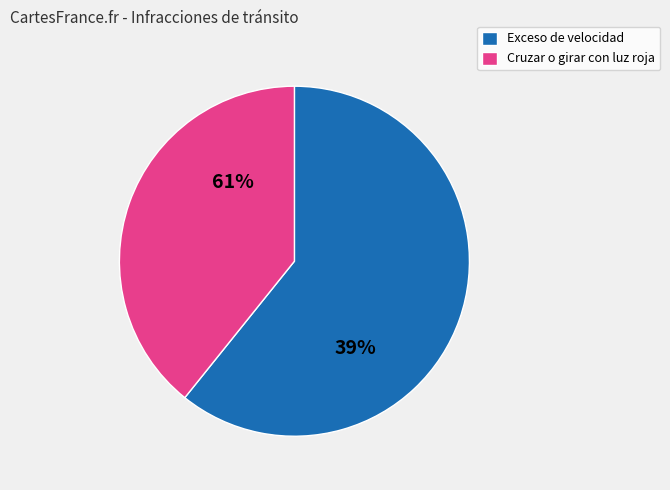

Is it true that Exceso de velocidad is 62% of the pie?

True